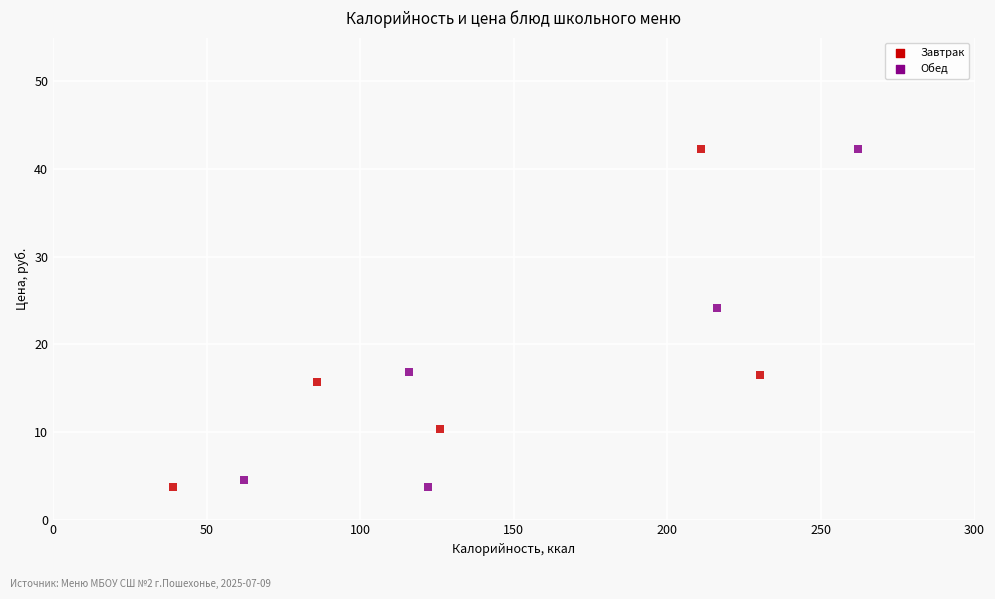

What are all the series names shown in the legend?

Завтрак, Обед